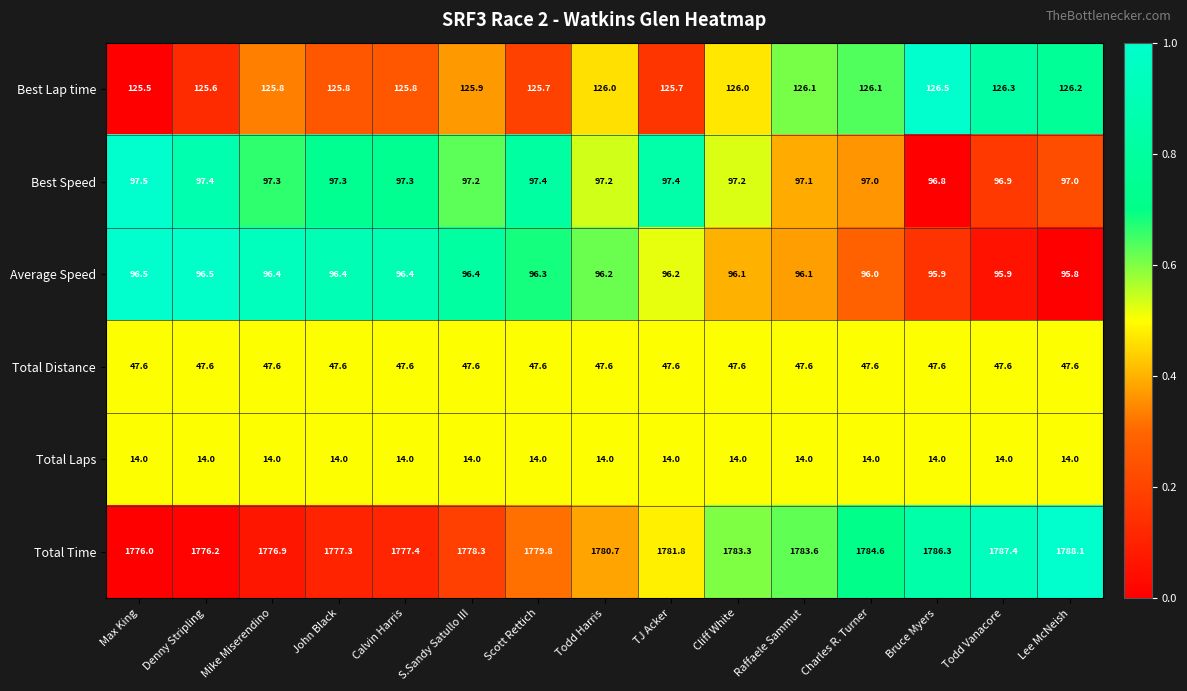

How many Average Speed values are between 96 and 97?

12